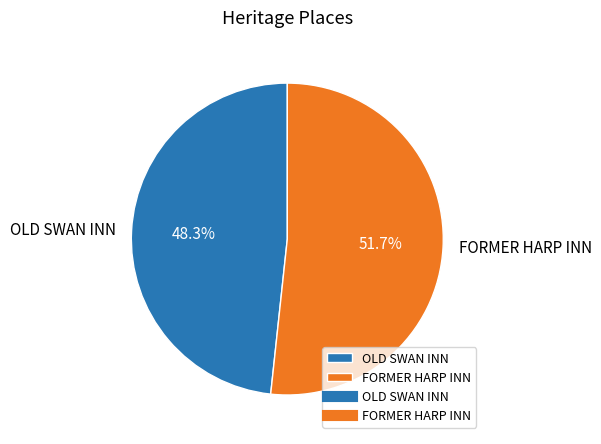

To the nearest percent, what portion does OLD SWAN INN represent?

48%